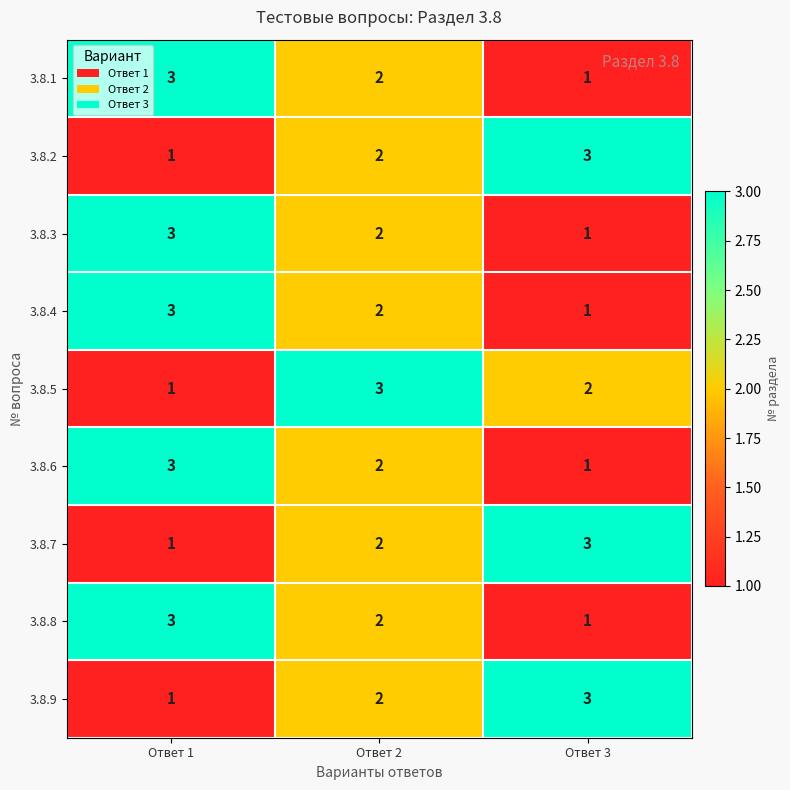

True or false: 3.8.1 has a value of 1 at Ответ 3.

True